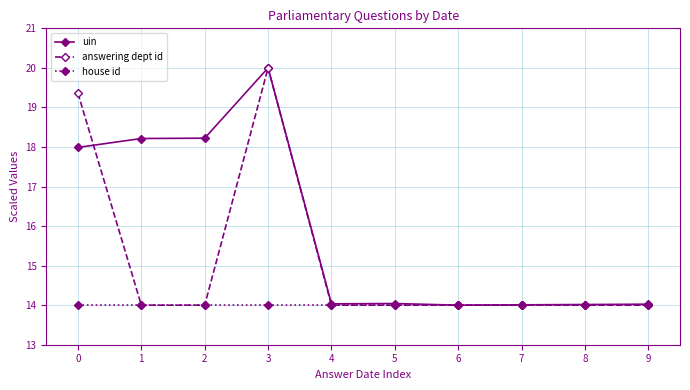

True or false: answering dept id has more than 0 interior local peaks.

True